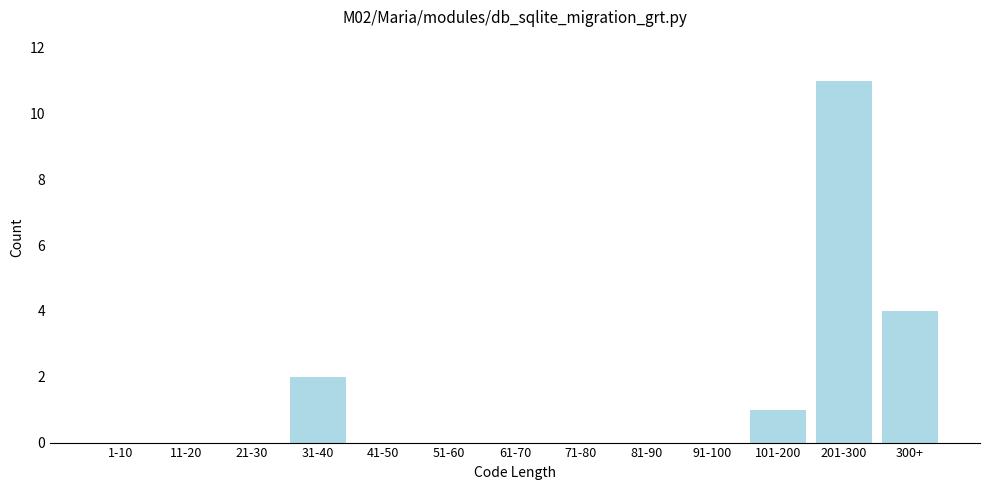

Reading left to right, what are all the values shown in this chart?

1-10=0	11-20=0	21-30=0	31-40=2	41-50=0	51-60=0	61-70=0	71-80=0	81-90=0	91-100=0	101-200=1	201-300=11	300+=4